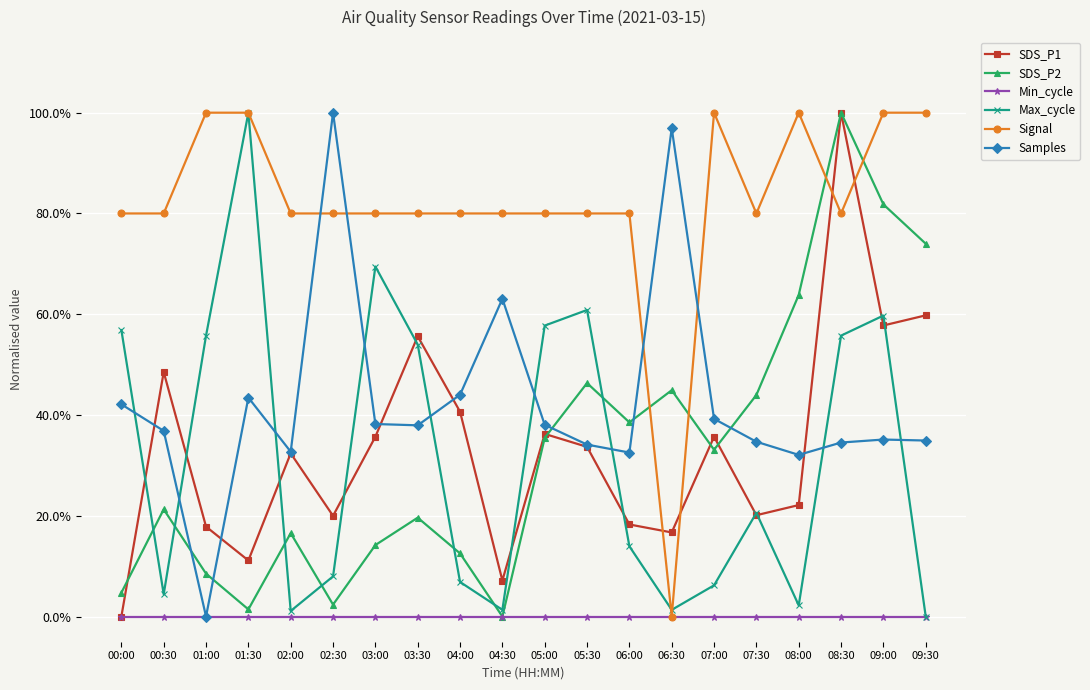

The SDS_P1 series shows 0.6 at 00:00. True or false?

False